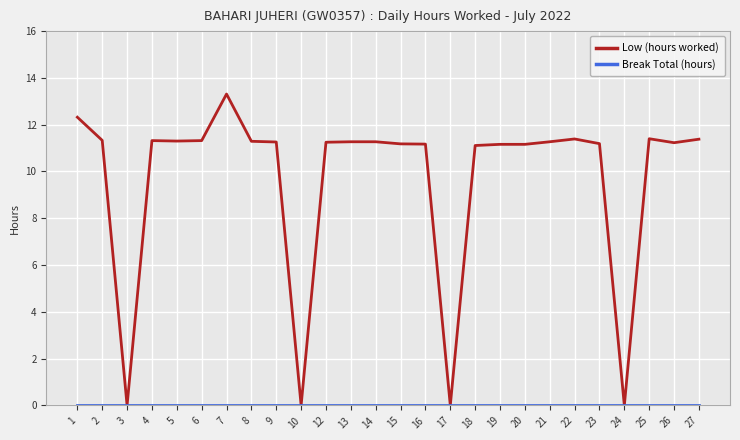

At which category is the sum across all series the highest?

7